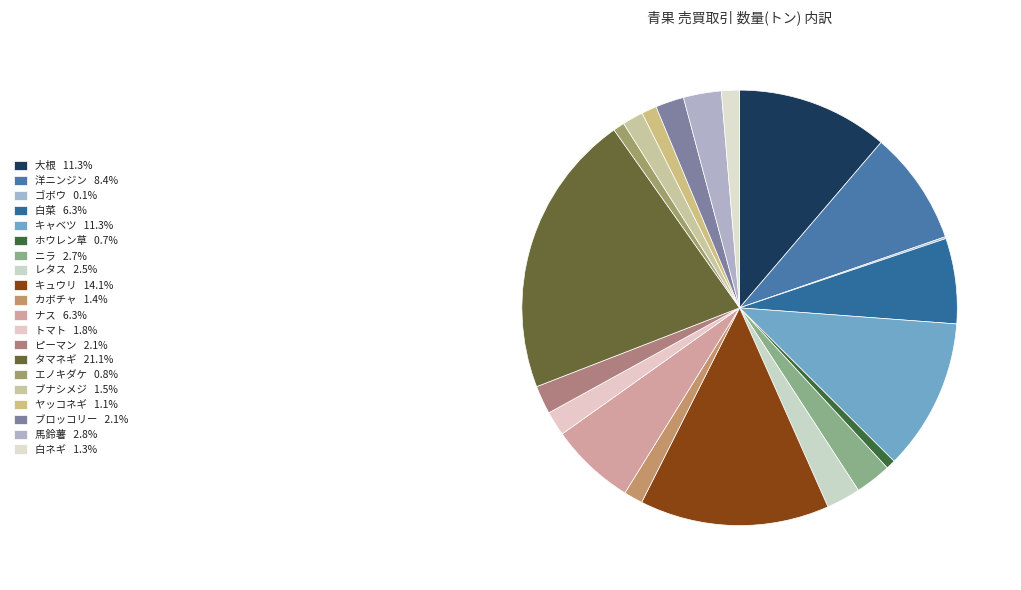

What is the smallest slice in the pie chart?

ゴボウ